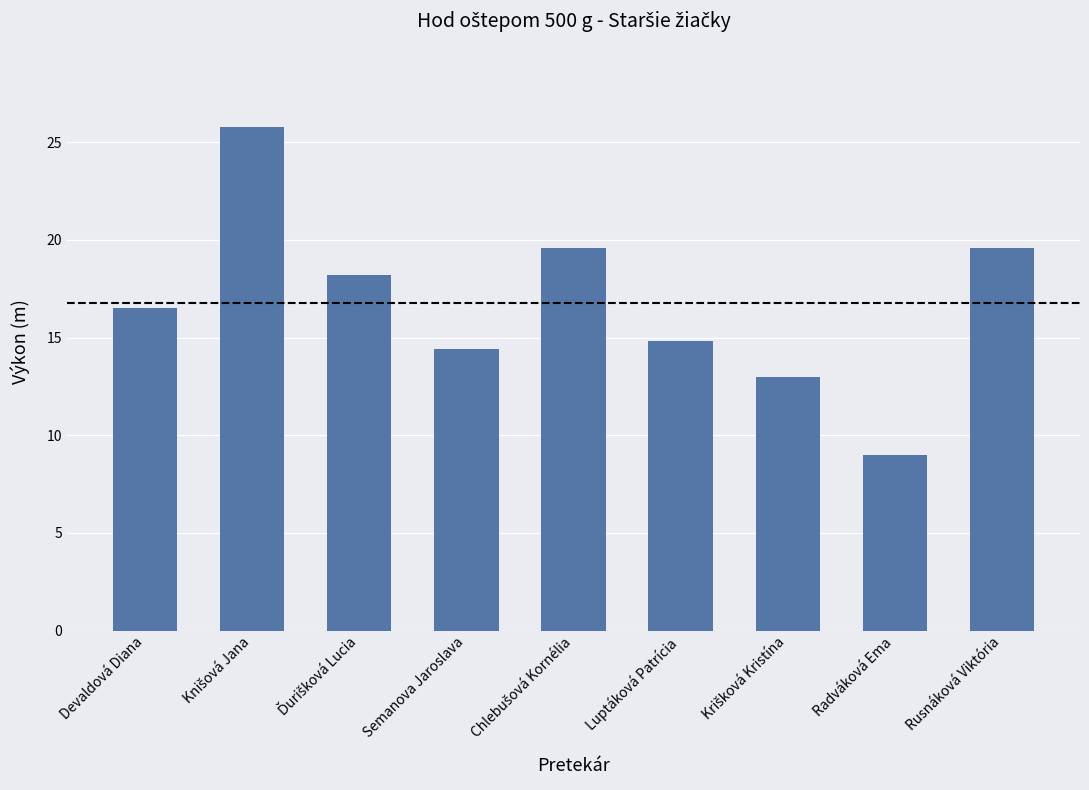

What is the change in value from Semanova Jaroslava to Luptáková Patrícia?

+0.4